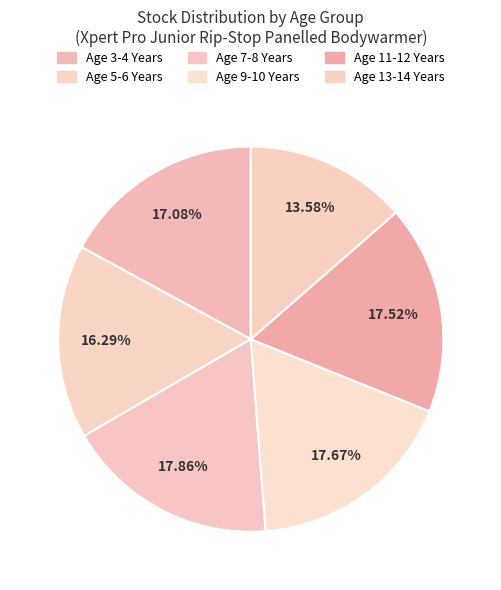

How much of the chart is everything except Age 3-4 Years?

82.9%